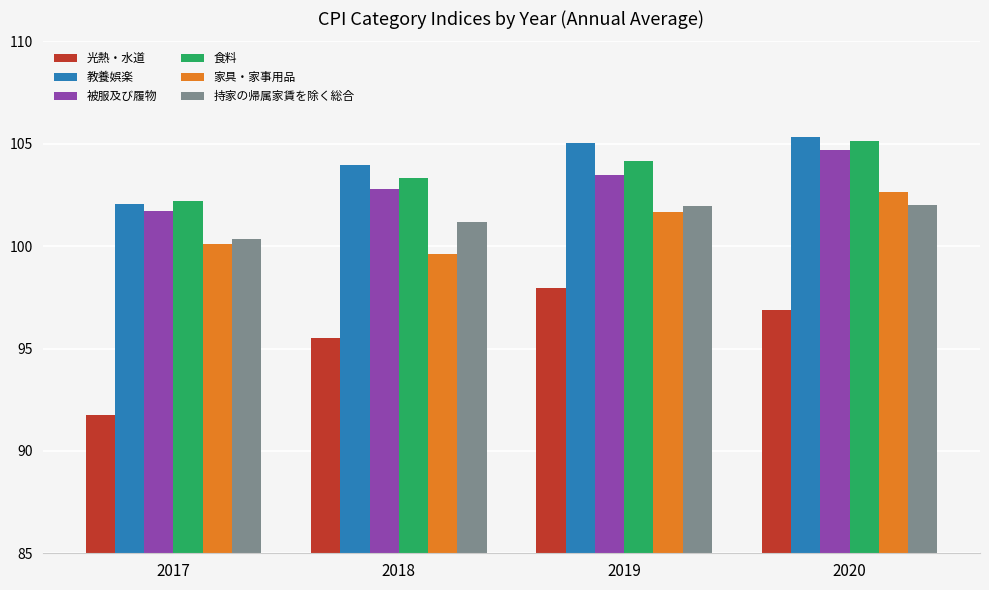

What is the total value across all series at 2018?

606.4